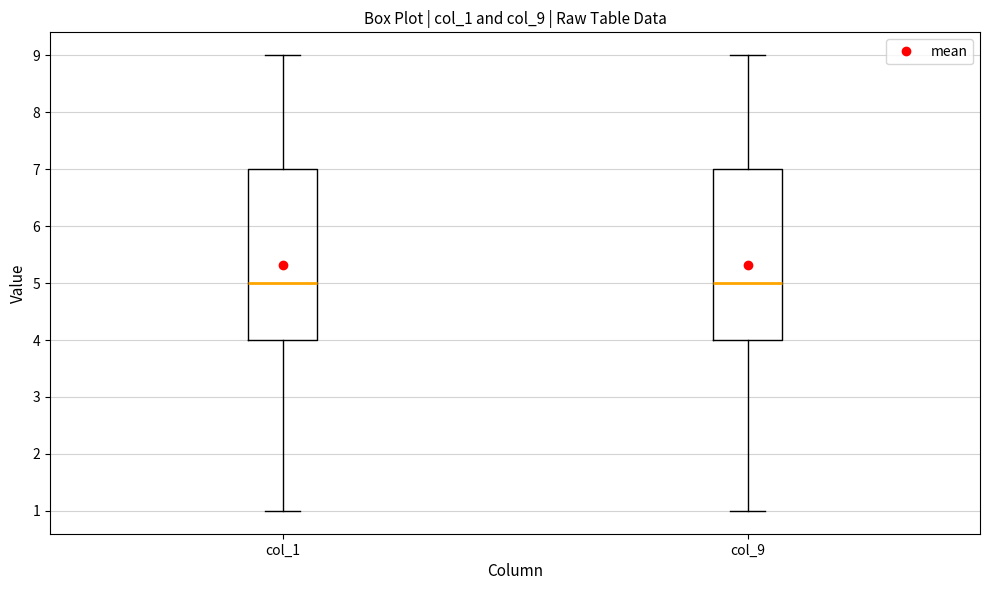

Reading left to right, read every box against the y-axis: the position of its median line, the range the box covers, and the ends of its whiskers. The values are not printed on the chart, so give them approximately, as read against the axis.

col_1: median 5, box 4 to 7, whiskers 1 to 9
col_9: median 5, box 4 to 7, whiskers 1 to 9